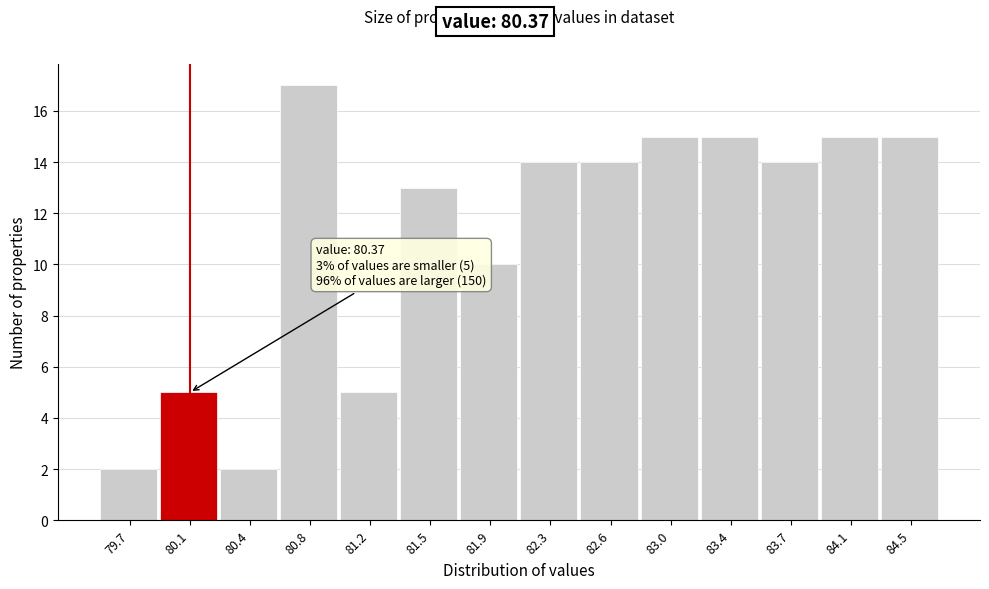

Reading left to right, list all the values displayed in this chart.

2	5	2	17	5	13	10	14	14	15	15	14	15	15